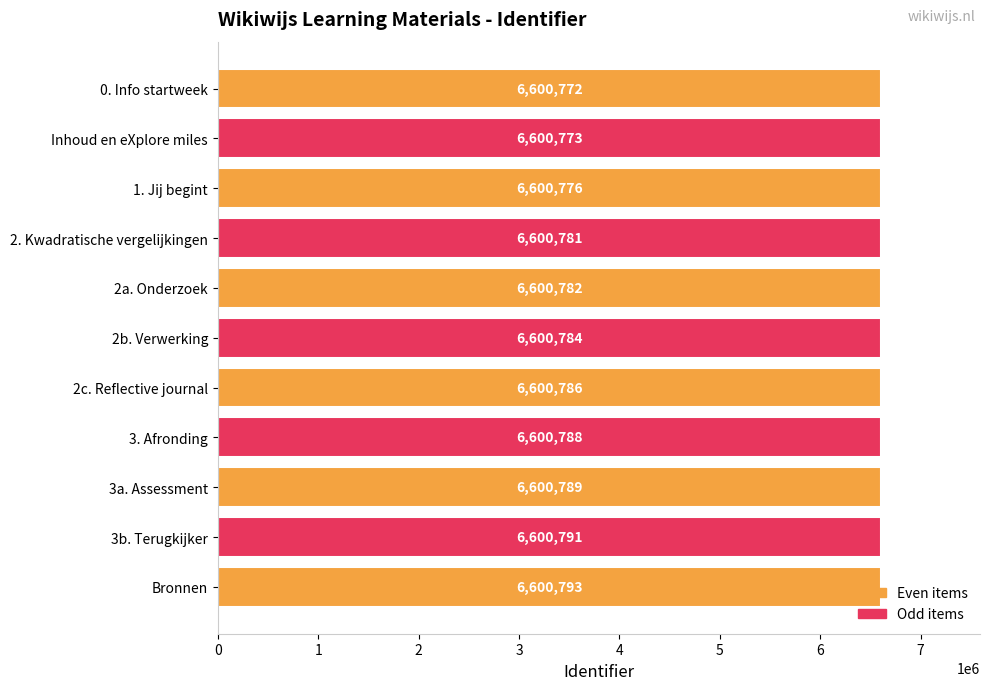

What is the maximum value shown in the chart?

6600793